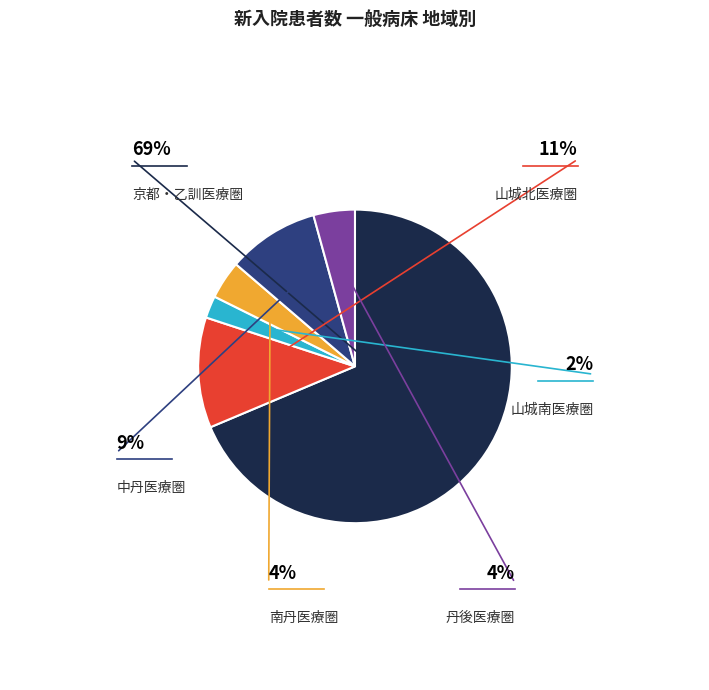

Does any single category account for the majority?

Yes